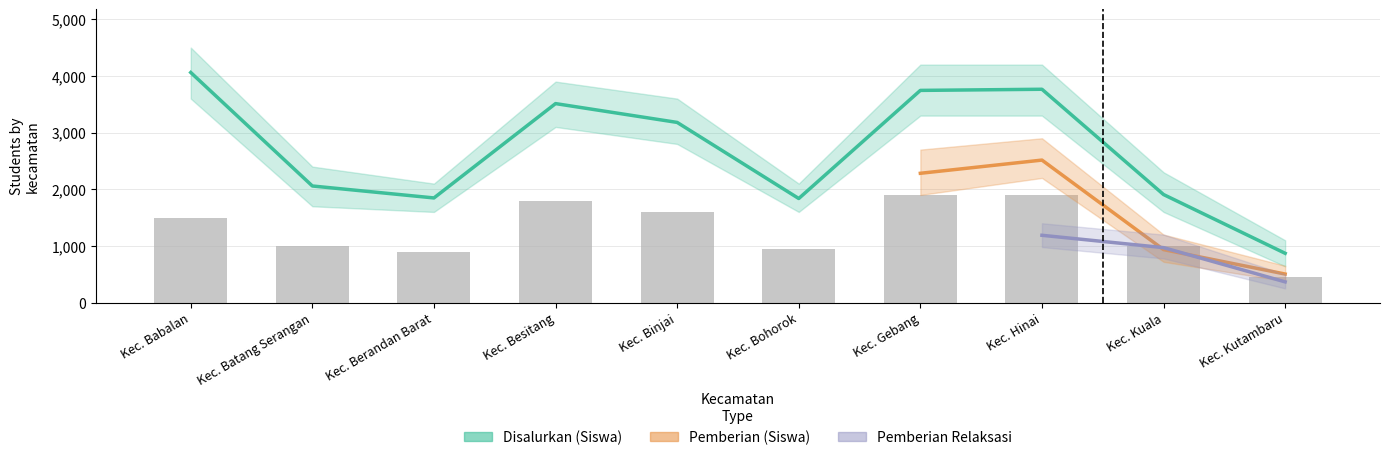

What is the maximum value shown in the chart?

4061